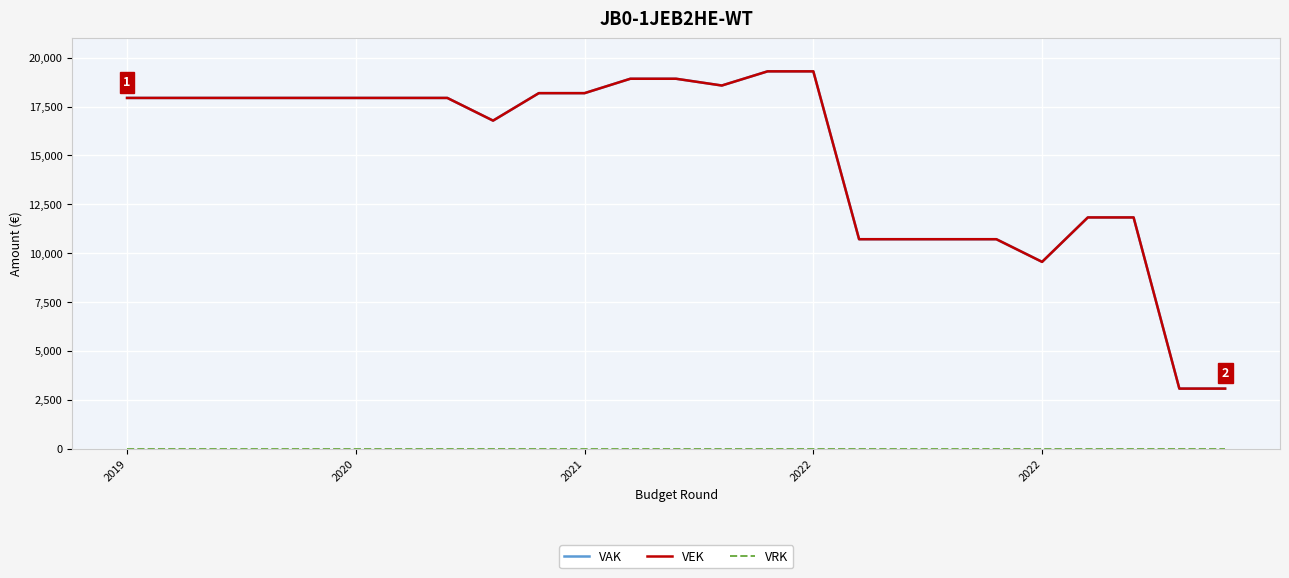

Does the chart display data point markers on the line(s)?

No